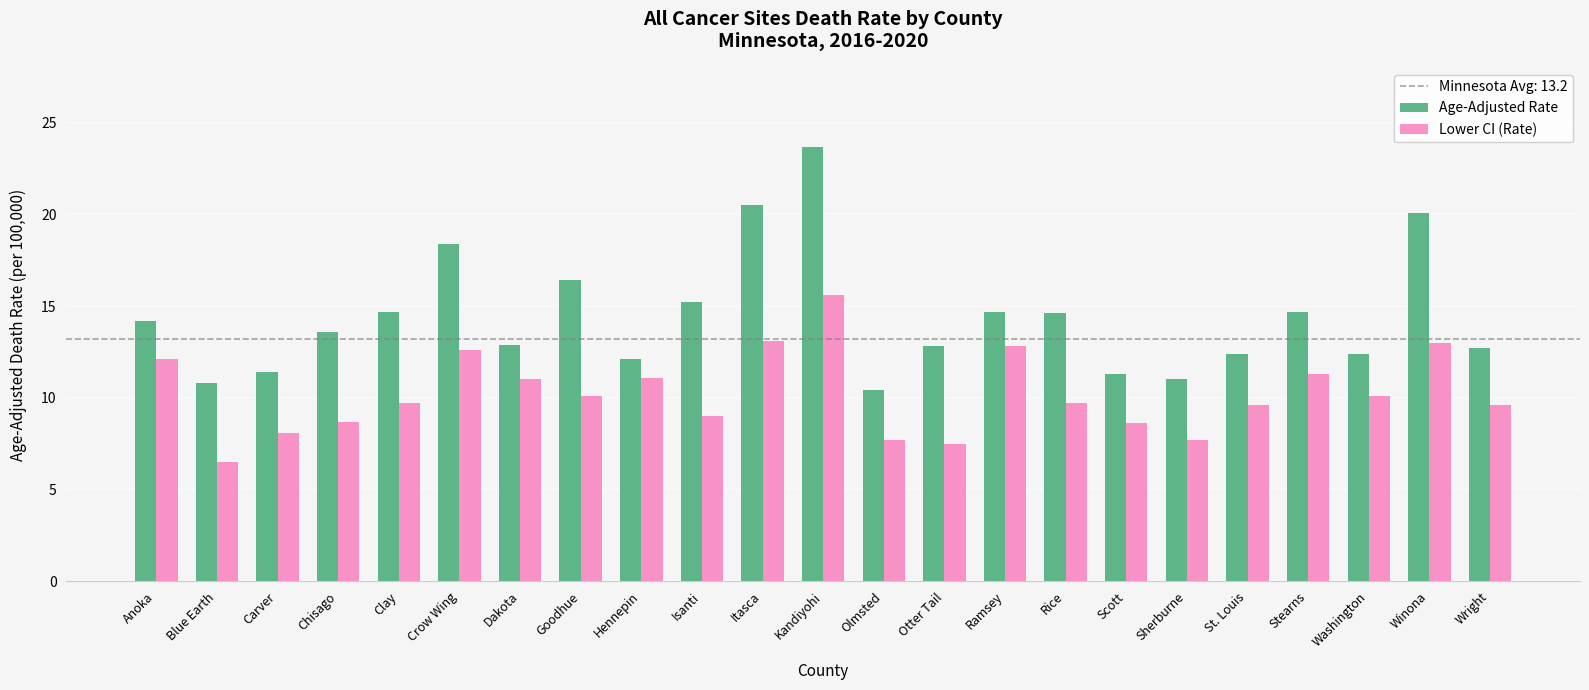

How many bars are there in total?

46